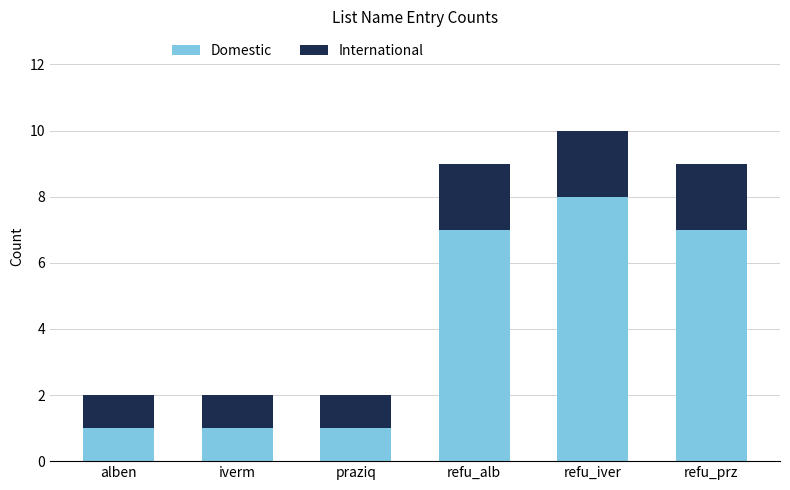

At which category is the sum across all series the highest?

refu_iver